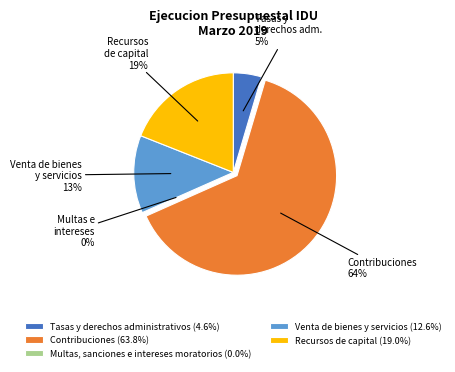

Is the sum of Contribuciones (63.8%) and Tasas y derechos administrativos (4.6%) greater than half?

Yes